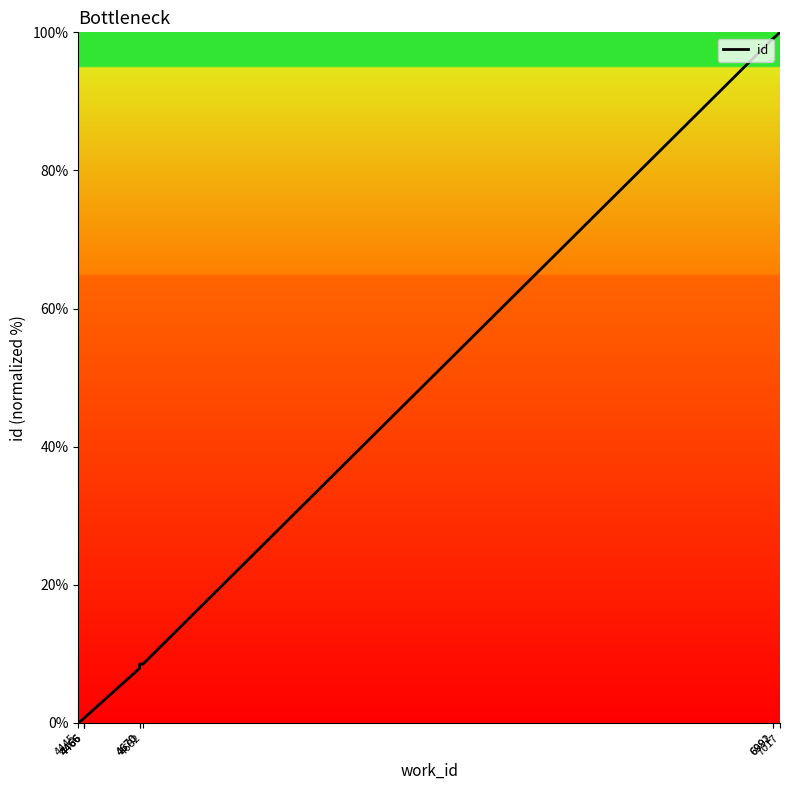

What is the difference between the maximum and minimum values?

100.0